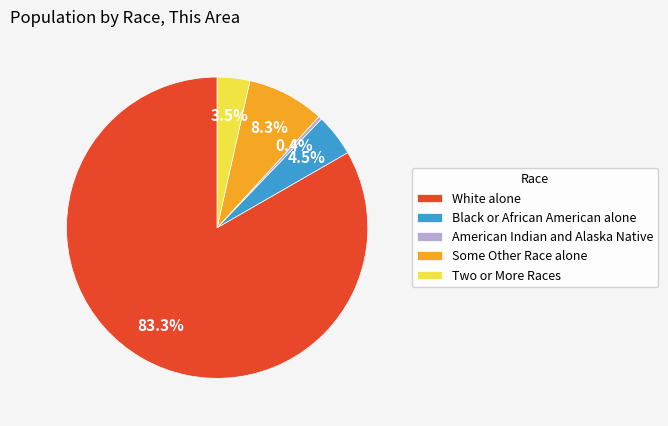

How many slices are in this pie chart?

5